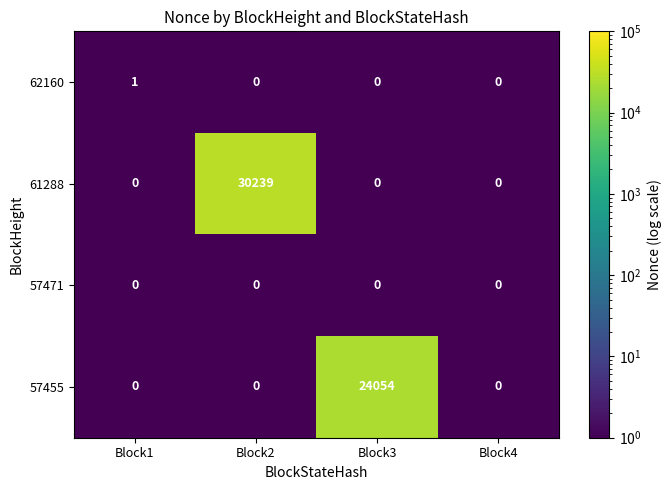

Which category has the highest value in the 62160 series?

Block1